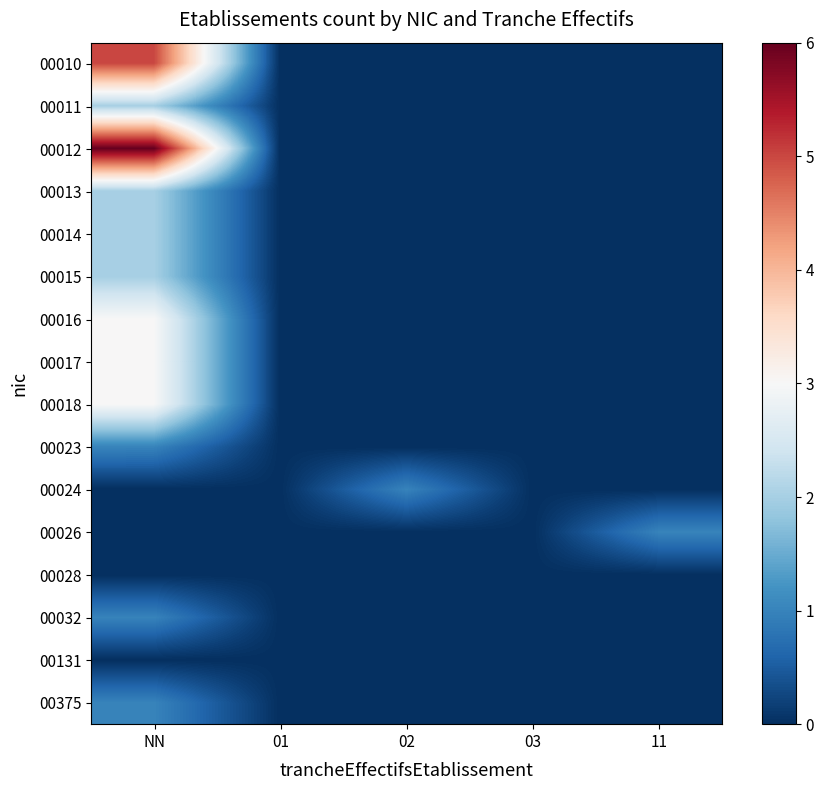

Reading right to left, list all the values displayed in this chart.

00010: 11=0	03=0	02=0	01=0	NN=5
00011: 11=0	03=0	02=0	01=0	NN=2
00012: 11=0	03=0	02=0	01=0	NN=6
00013: 11=0	03=0	02=0	01=0	NN=2
00014: 11=0	03=0	02=0	01=0	NN=2
00015: 11=0	03=0	02=0	01=0	NN=2
00016: 11=0	03=0	02=0	01=0	NN=3
00017: 11=0	03=0	02=0	01=0	NN=3
00018: 11=0	03=0	02=0	01=0	NN=3
00023: 11=0	03=0	02=0	01=0	NN=1
00024: 11=0	03=0	02=1	01=0	NN=0
00026: 11=1	03=0	02=0	01=0	NN=0
00028: 11=0	03=0	02=0	01=0	NN=0
00032: 11=0	03=0	02=0	01=0	NN=1
00131: 11=0	03=0	02=0	01=0	NN=0
00375: 11=0	03=0	02=0	01=0	NN=1